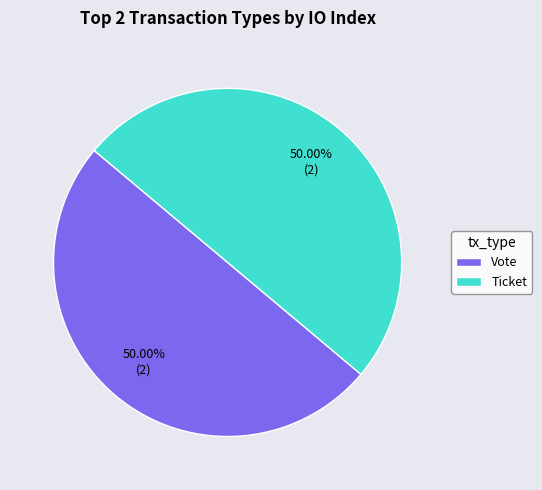

How many slices are in this pie chart?

2